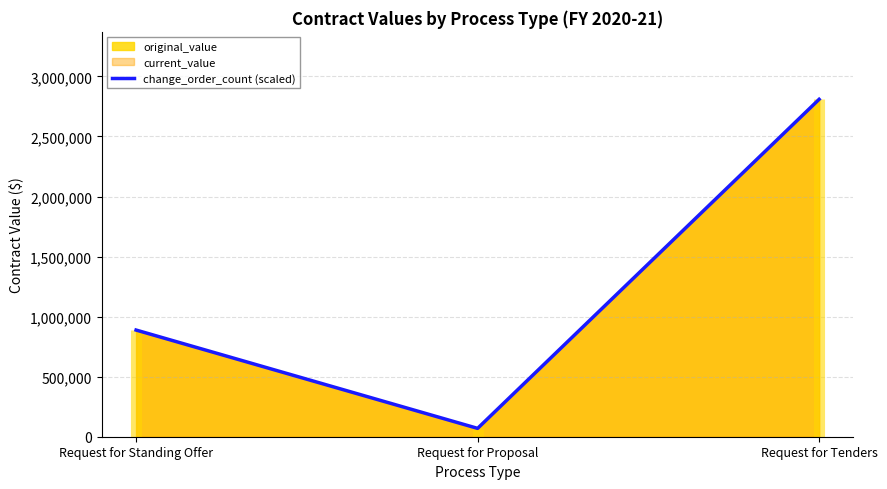

Is it true that the value at Request for Proposal is 40189.1?

False